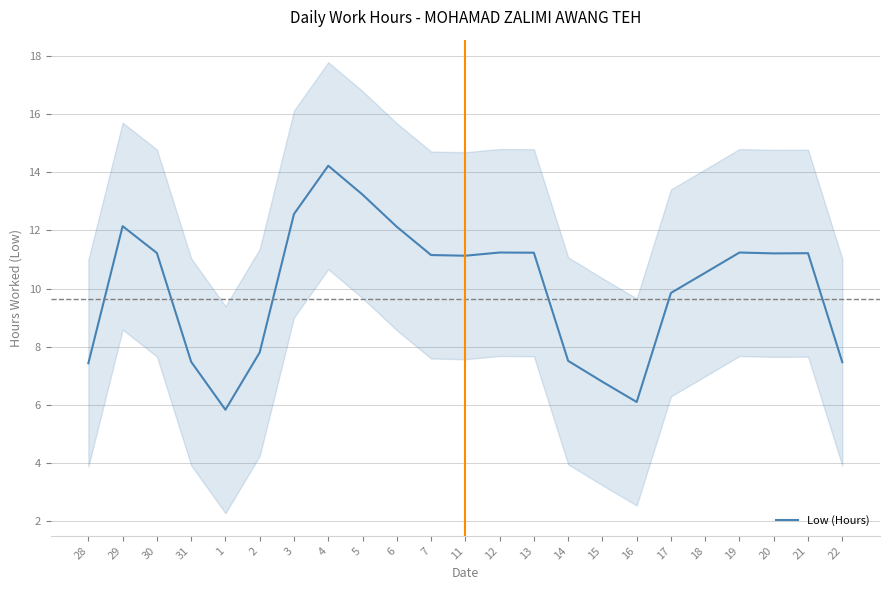

At which category does the data reach its first local peak?

29